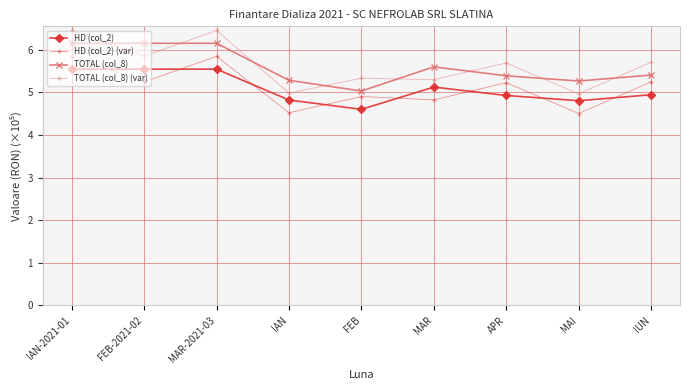

What is the minimum value for TOTAL (col_8)?

5.0